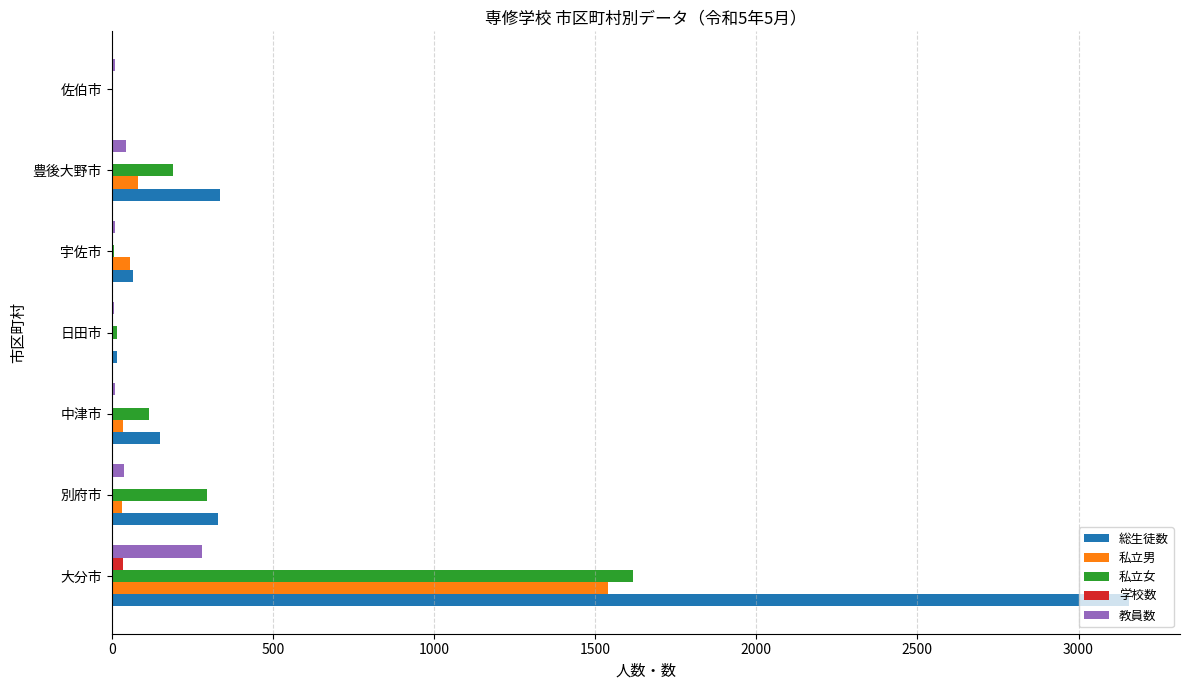

Where is 私立女 nearest to the value 809?

別府市